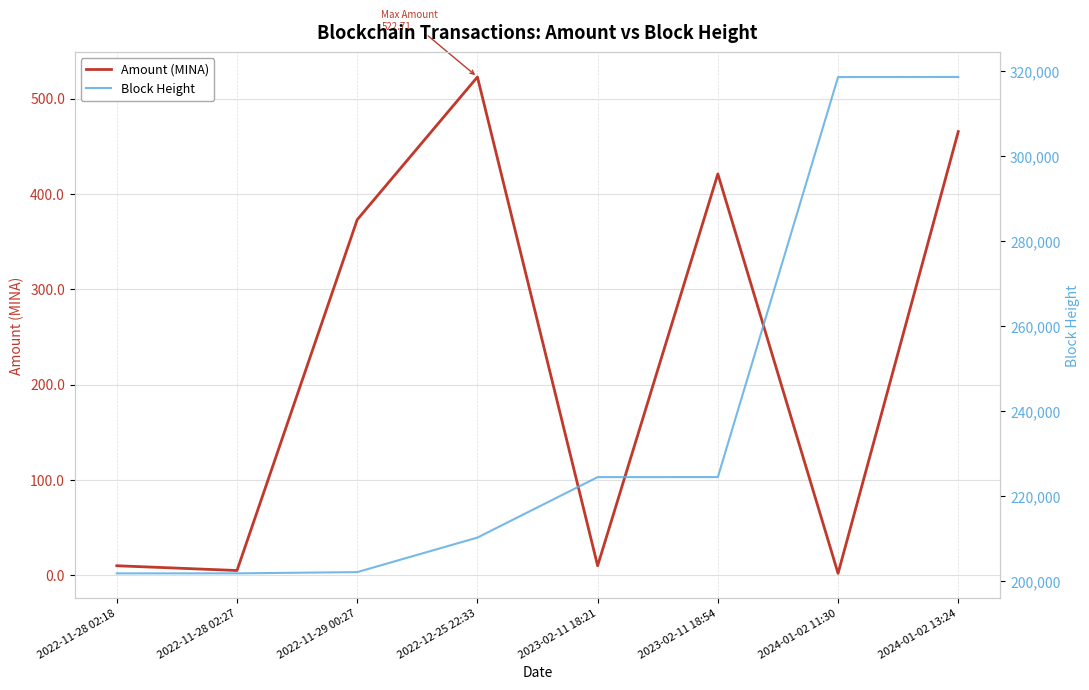

What is the label of the 3rd point from the right?

2023-02-11 18:54